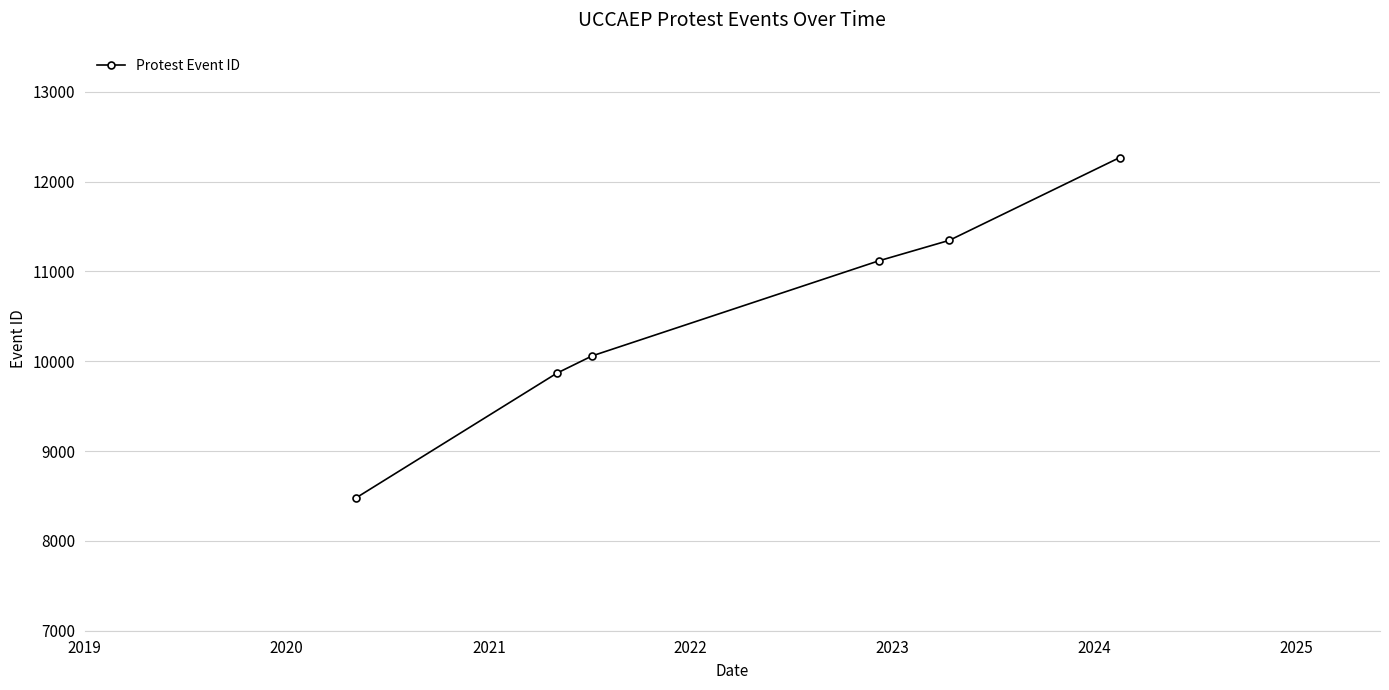

What is the average value?

10522